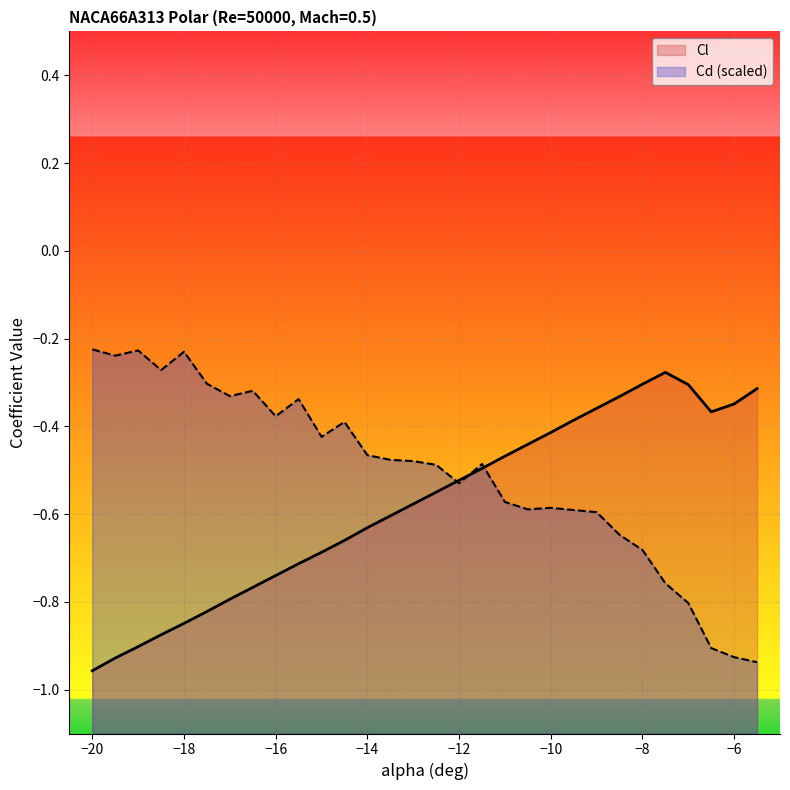

Reading left to right, what are all the values shown in this chart?

Cl: -1.0	-0.9	-0.9	-0.9	-0.8	-0.8	-0.8	-0.8	-0.7	-0.7	-0.7	-0.7	-0.6	-0.6	-0.6	-0.6	-0.5	-0.5	-0.5	-0.4	-0.4	-0.4	-0.4	-0.3	-0.3	-0.3	-0.3	-0.4	-0.3	-0.3
Cd: -0.2	-0.2	-0.2	-0.3	-0.2	-0.3	-0.3	-0.3	-0.4	-0.3	-0.4	-0.4	-0.5	-0.5	-0.5	-0.5	-0.5	-0.5	-0.6	-0.6	-0.6	-0.6	-0.6	-0.6	-0.7	-0.8	-0.8	-0.9	-0.9	-0.9